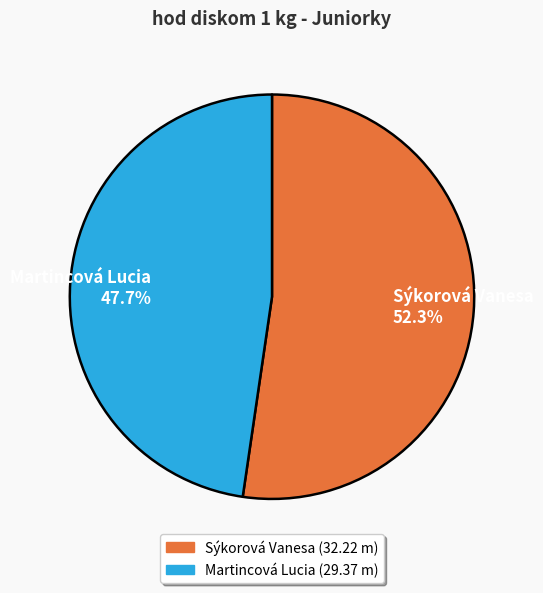

Which has a higher value, Martincová Lucia or Sýkorová Vanesa?

Sýkorová Vanesa